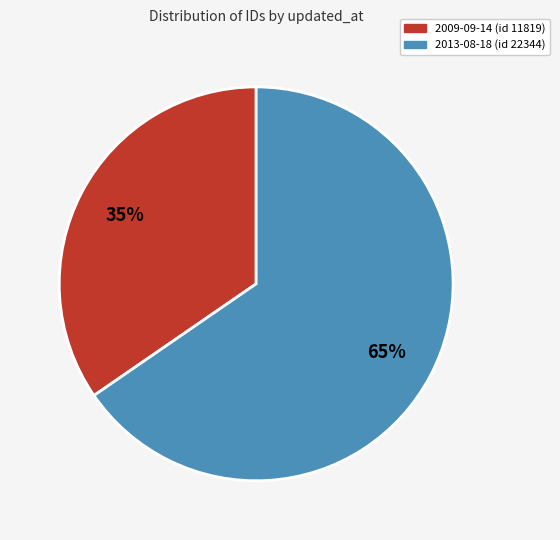

True or false: 2009-09-14 (id 11819) accounts for 35% of the total.

True